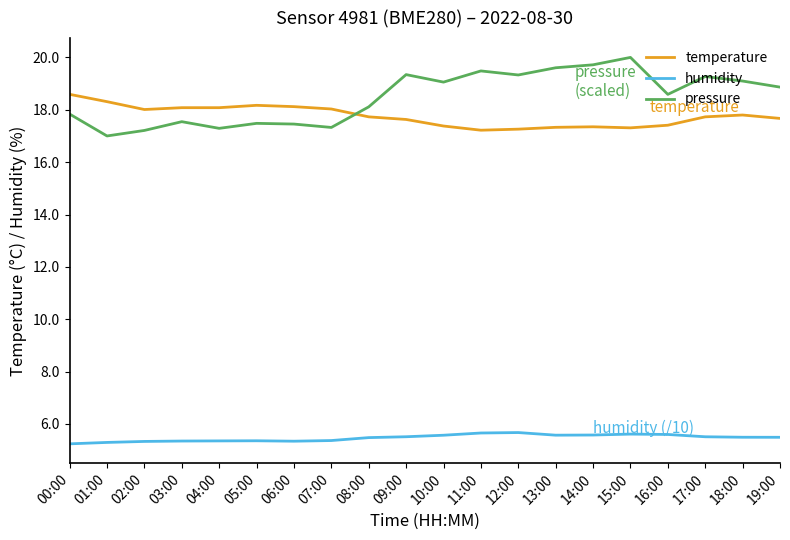

Which series has the largest range (max minus min)?

pressure